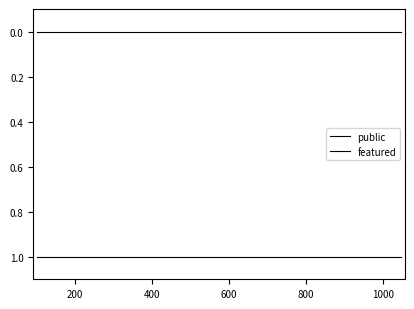

What is the sum of the public values at 1000 and 200?

2